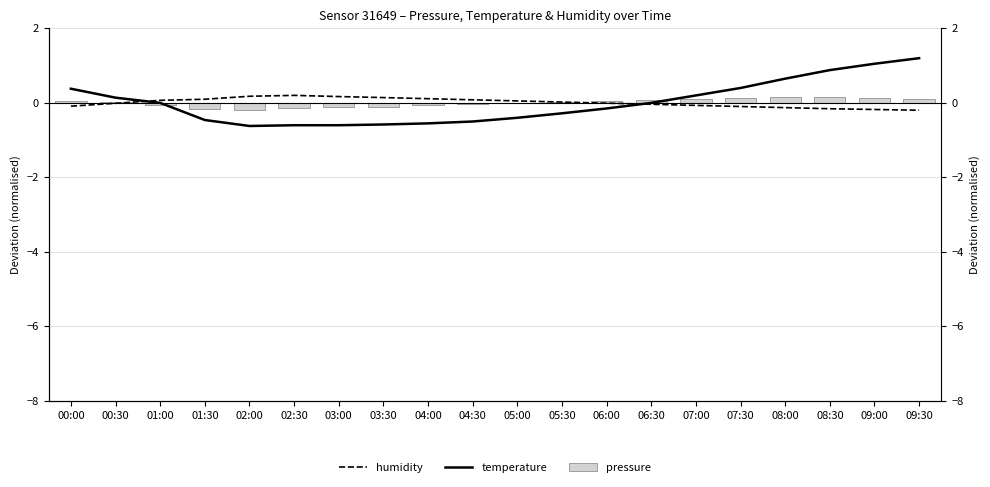

What is the difference between the maximum and minimum values in the temperature series?

1.8